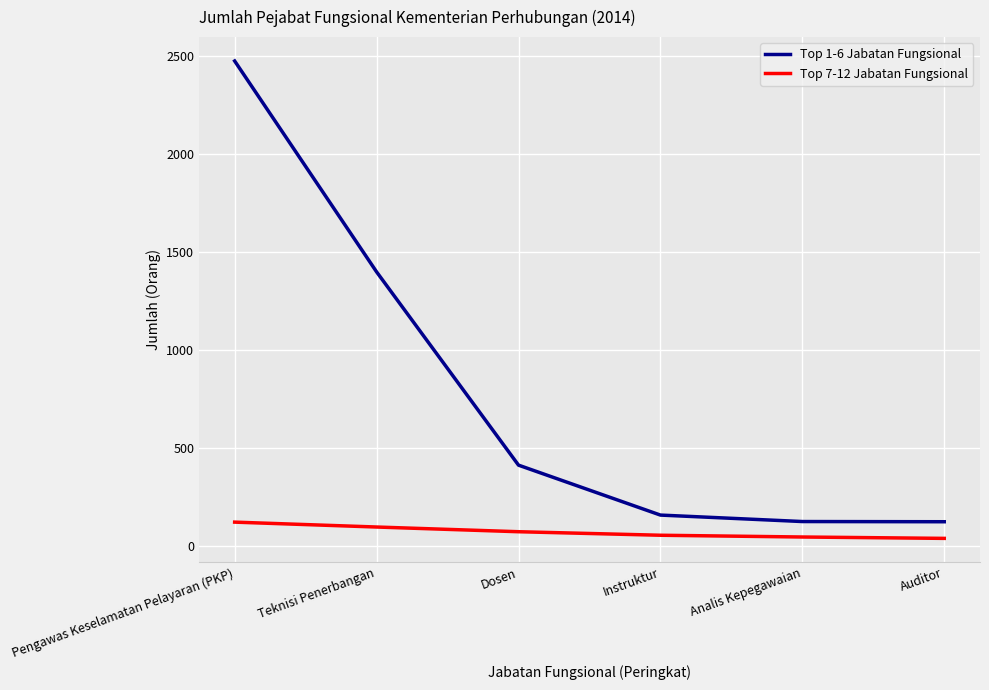

Between Teknisi Penerbangan and Dosen, which series saw the biggest shift?

Top 1-6 Jabatan Fungsional